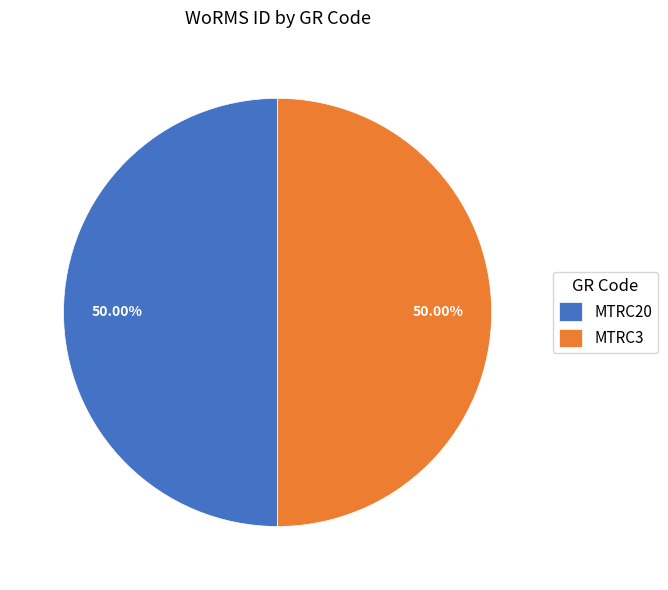

Is the sum of MTRC20 and MTRC3 greater than half?

Yes